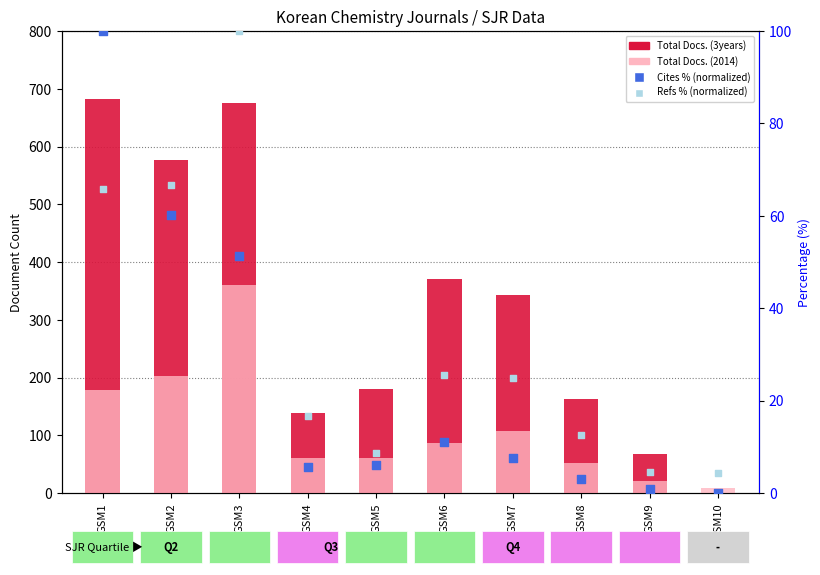

Which series has the largest Y range (max minus min)?

Total Docs. (3years)